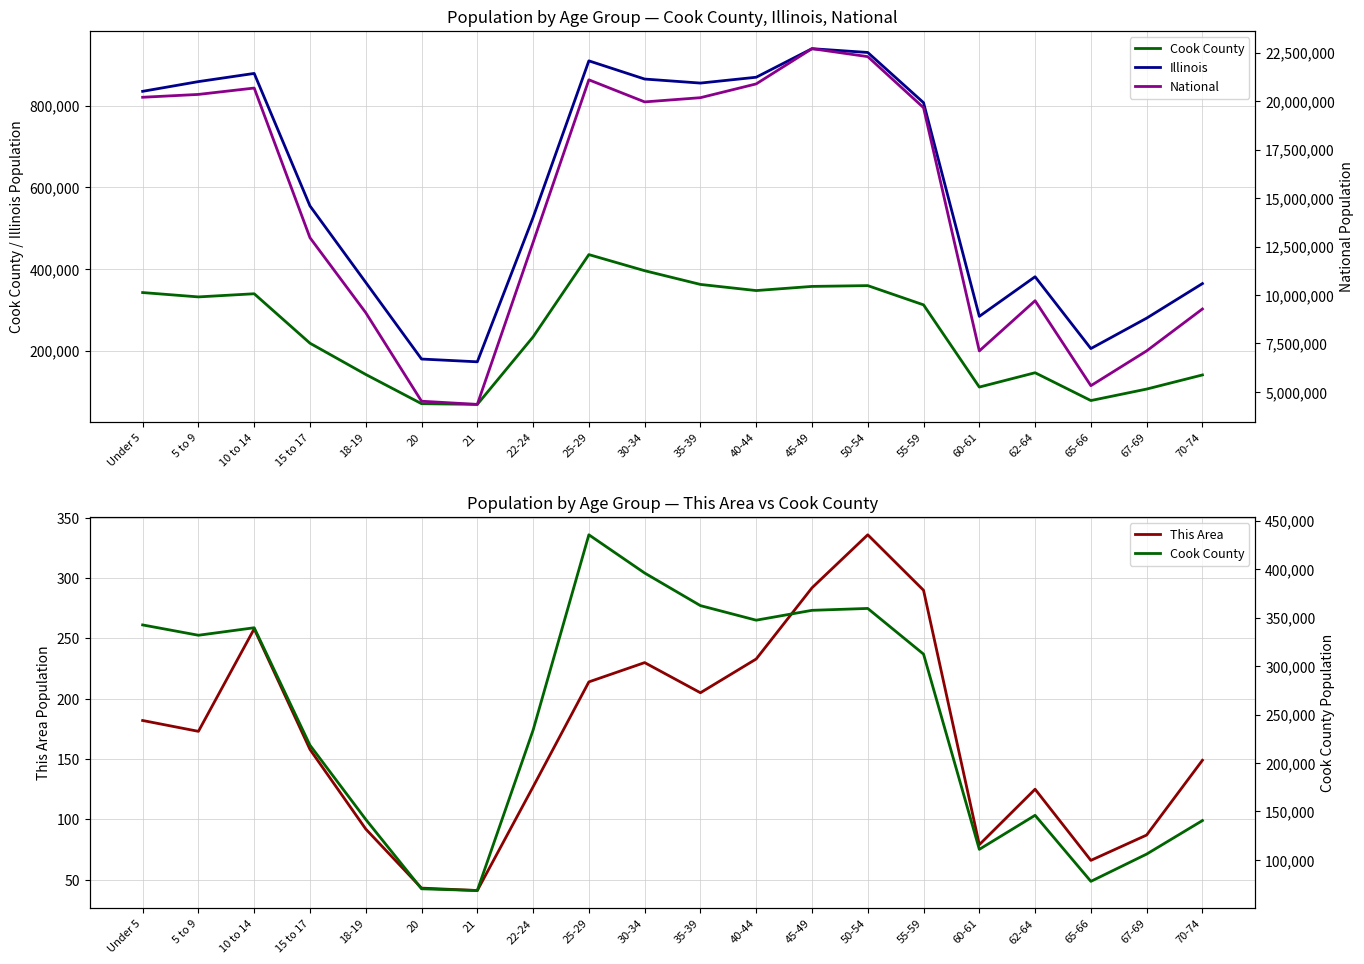

What position from the left is 22-24?

8